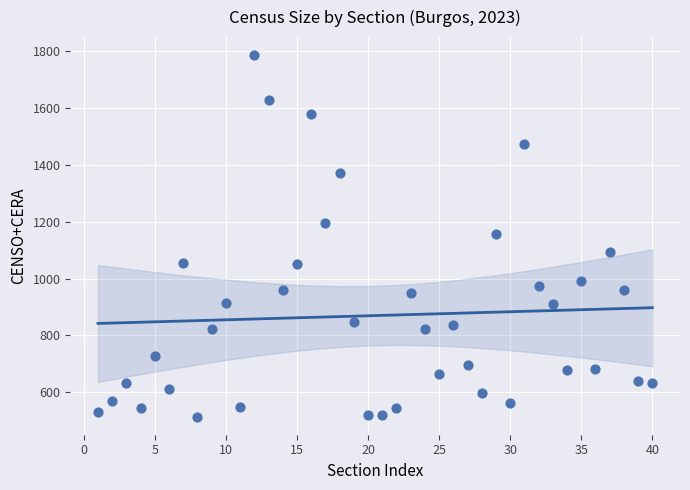

What is the range of X values (max minus min)?

39